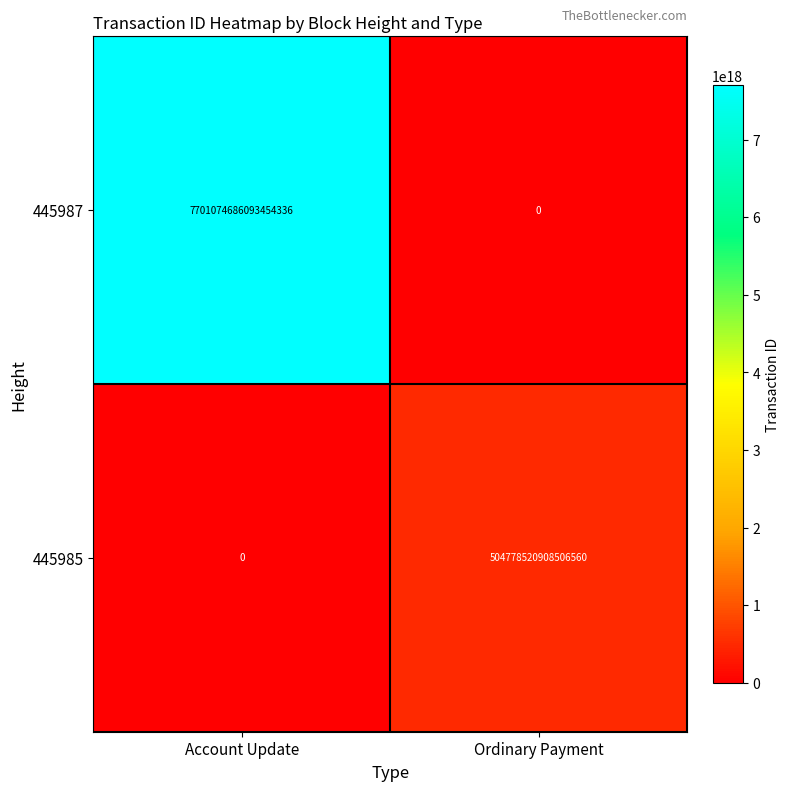

List the series in order of their overall mean, highest first.

445987, 445985